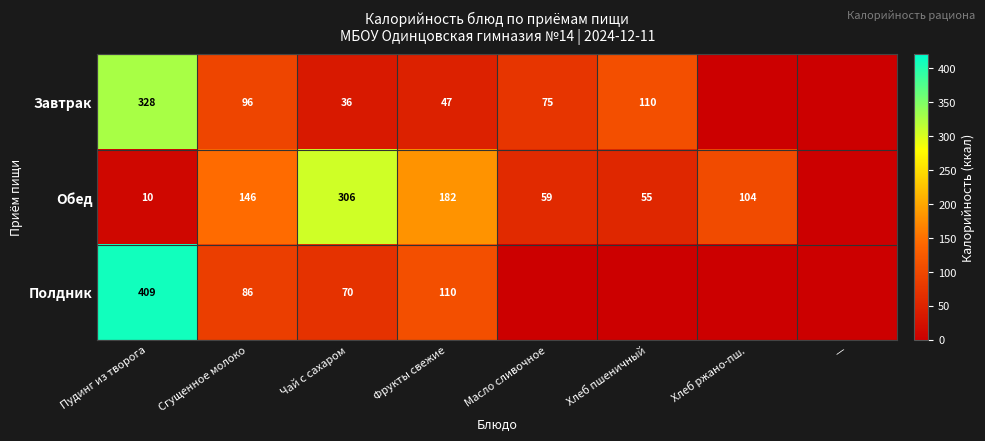

What is the total value across all series at Фрукты свежие?

339